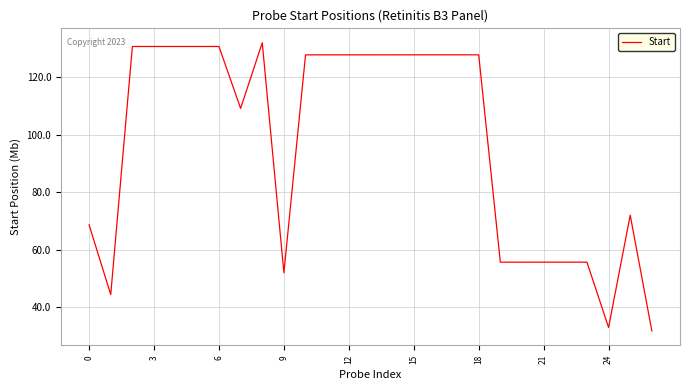

What is the smallest value displayed?

31.8